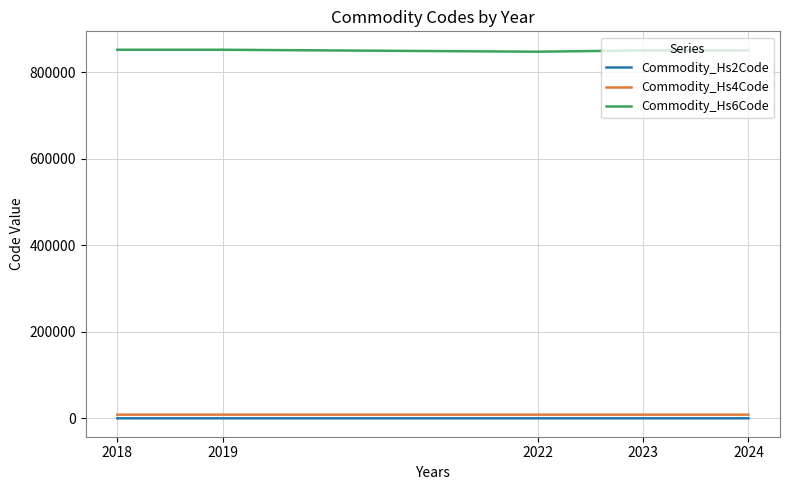

What is the highest value of the Commodity_Hs6Code series?

852560.0